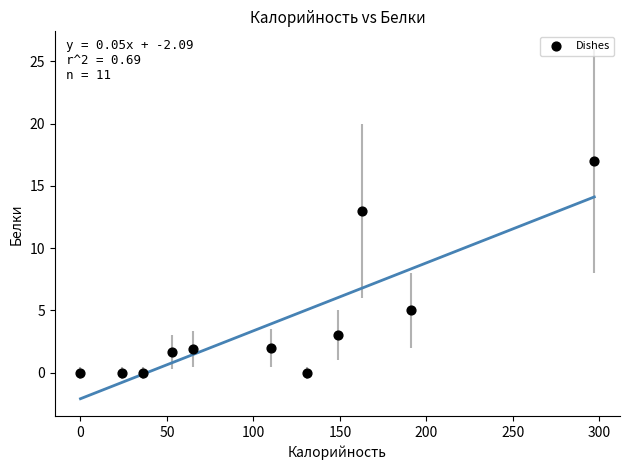

What is the average X value?

110.8